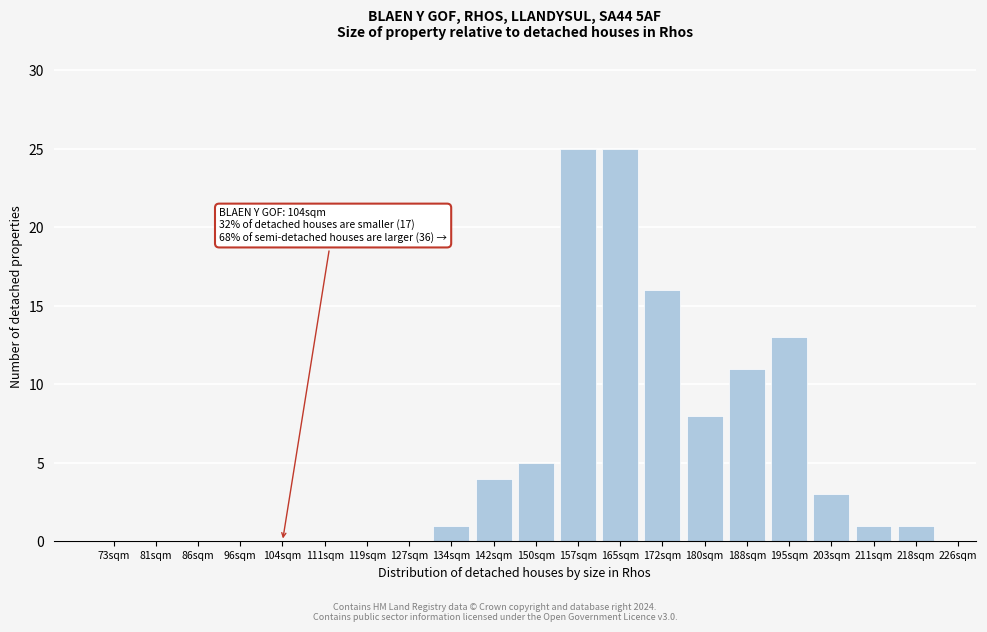

Reading right to left, extract all data points from this chart.

218sqm=1	211sqm=1	203sqm=3	195sqm=13	188sqm=11	180sqm=8	172sqm=16	165sqm=25	157sqm=25	150sqm=5	142sqm=4	134sqm=1	127sqm=0	119sqm=0	111sqm=0	104sqm=0	96sqm=0	86sqm=0	81sqm=0	73sqm=0